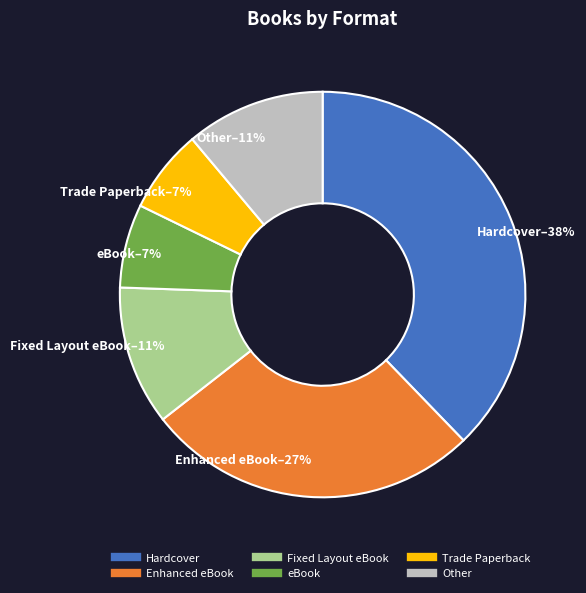

To the nearest percent, what is the difference between the largest and smallest slice percentages?

31%